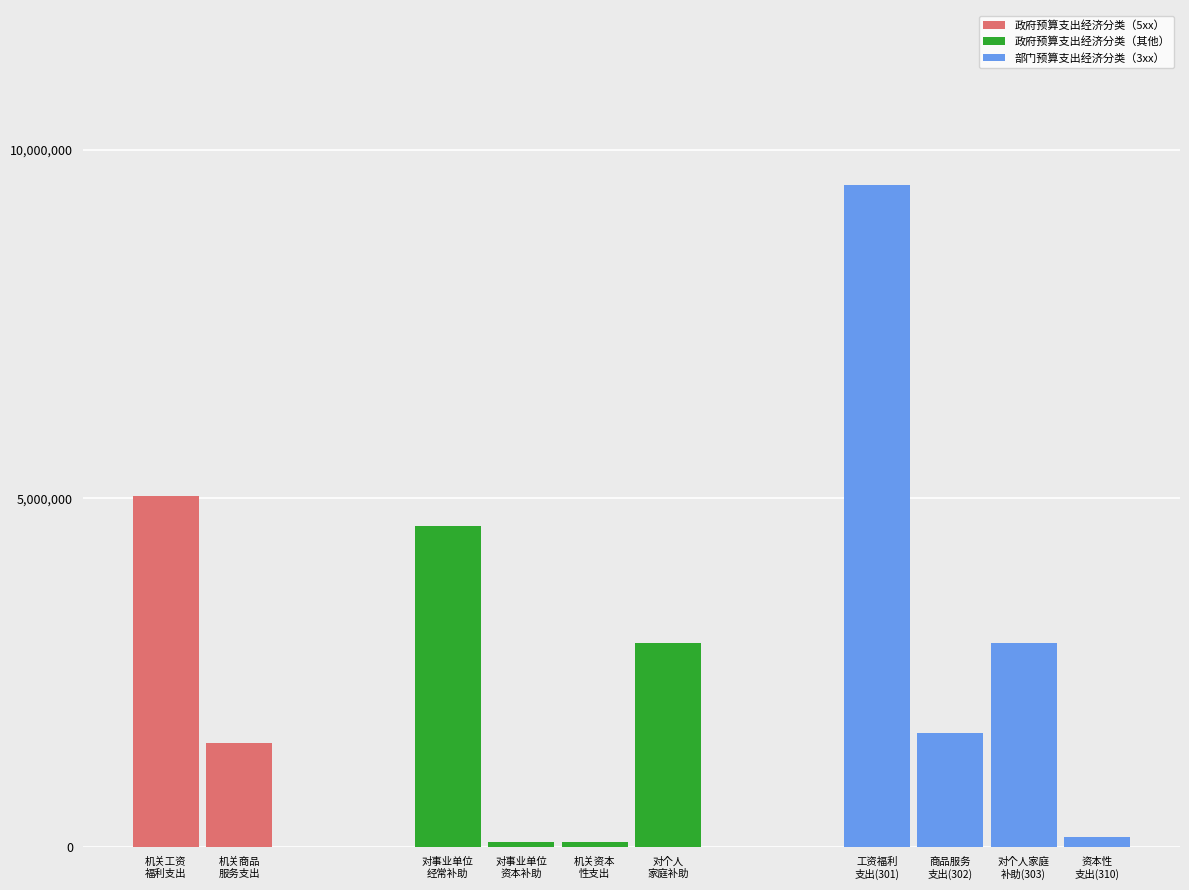

The value of 工资福利支出 at 资本性支出(310) is 4462728.0. True or false?

False